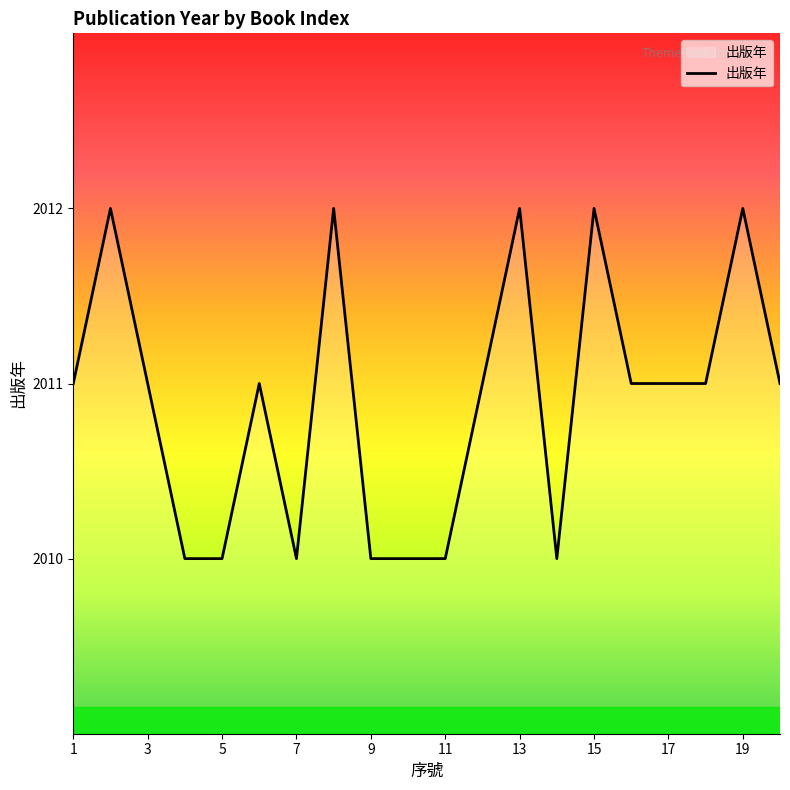

Reading left to right, extract all data points from this chart.

2011	2012	2011	2010	2010	2011	2010	2012	2010	2010	2010	2011	2012	2010	2012	2011	2011	2011	2012	2011